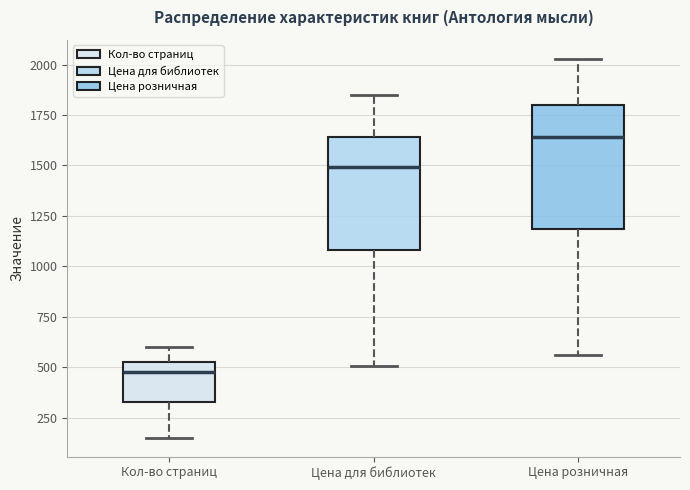

Comparing the boxes themselves (not the whiskers), which one is the tallest?

Цена розничная